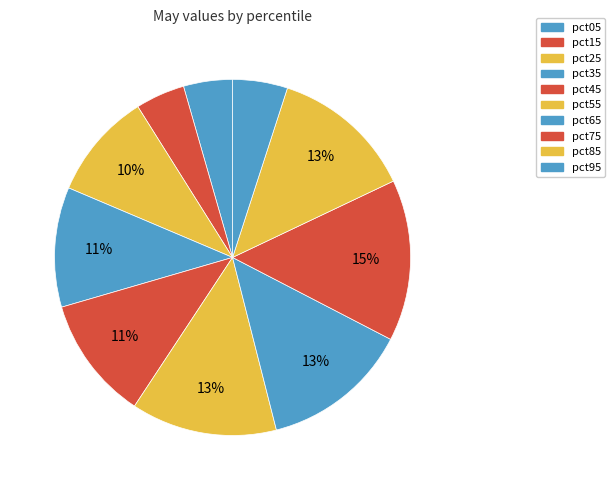

Is it true that pct45 is 1% of the pie?

False